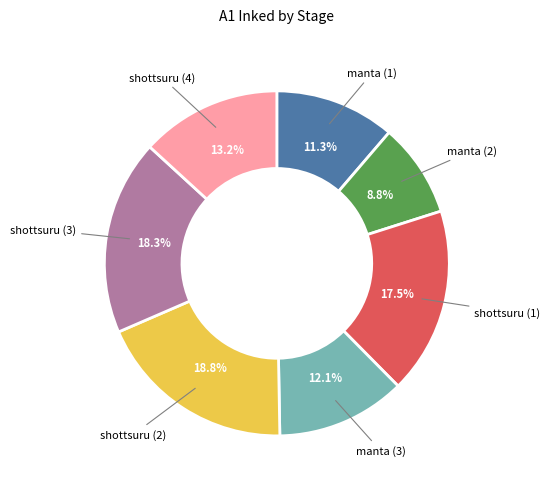

Is there any slice that represents more than half of the pie?

No